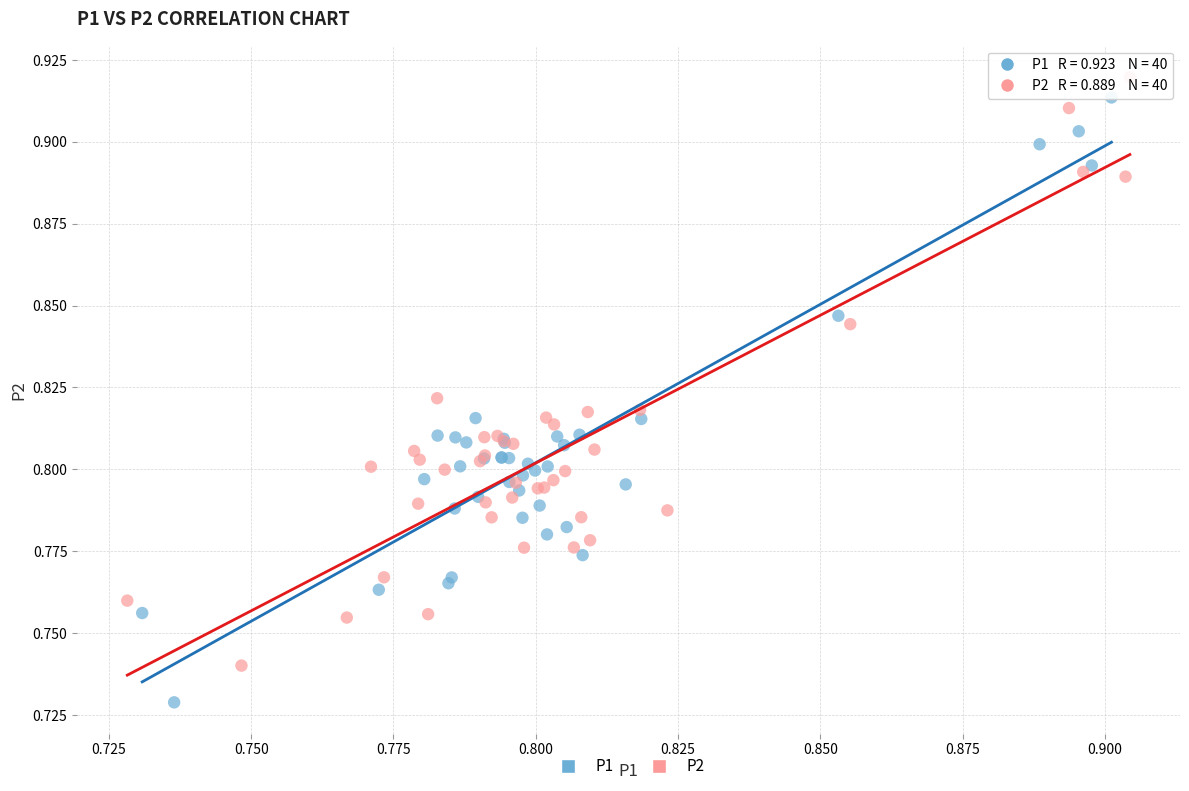

Which series contains the lowest Y value?

P1